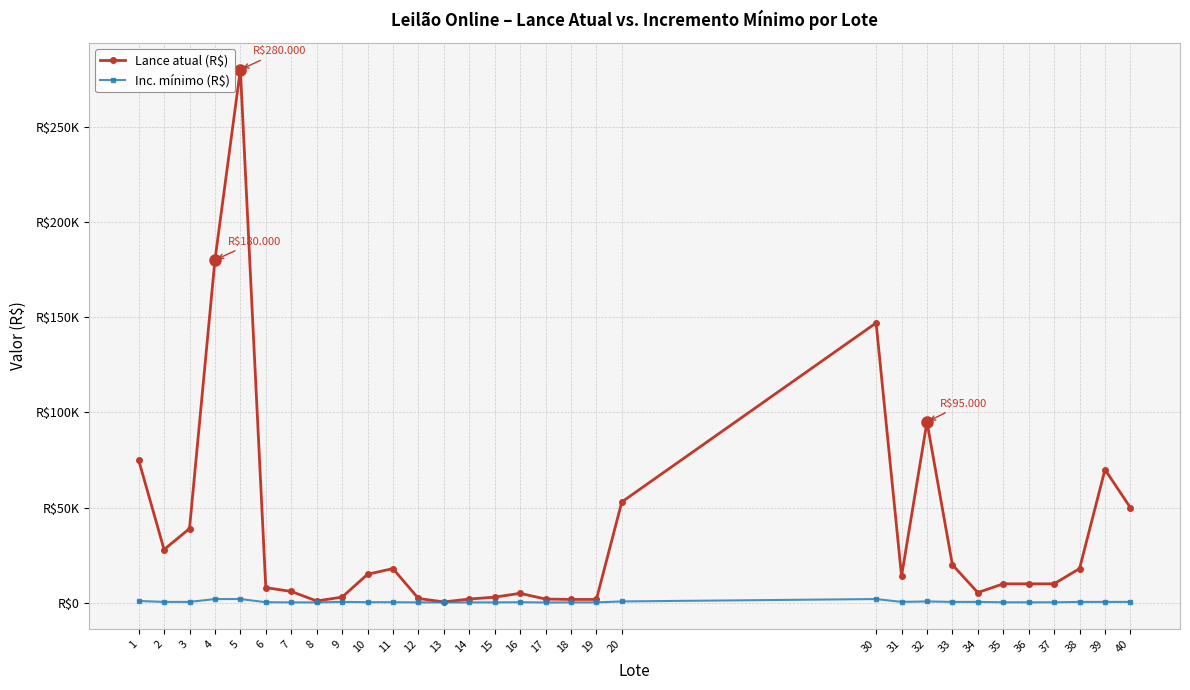

What is the value of the Lance atual (R$) point at the 18th from the left?

1800